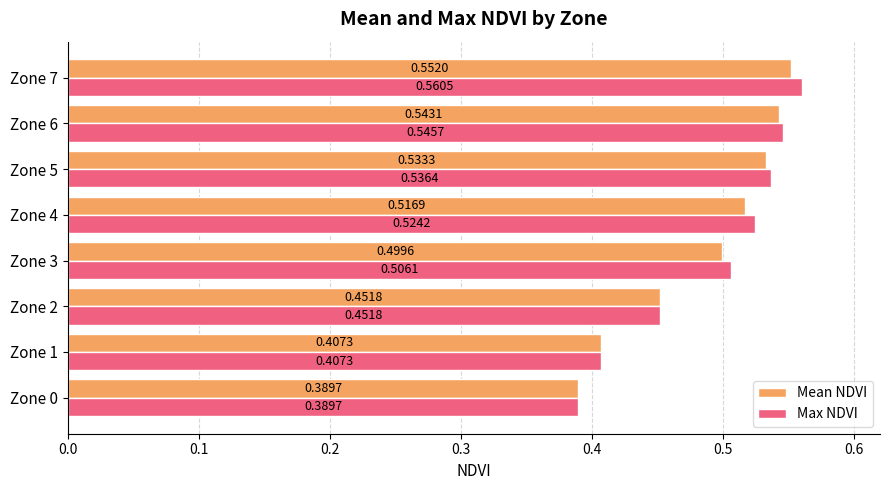

List the labels in order of Mean NDVI value, smallest first.

Zone 0, Zone 1, Zone 2, Zone 3, Zone 4, Zone 5, Zone 6, Zone 7